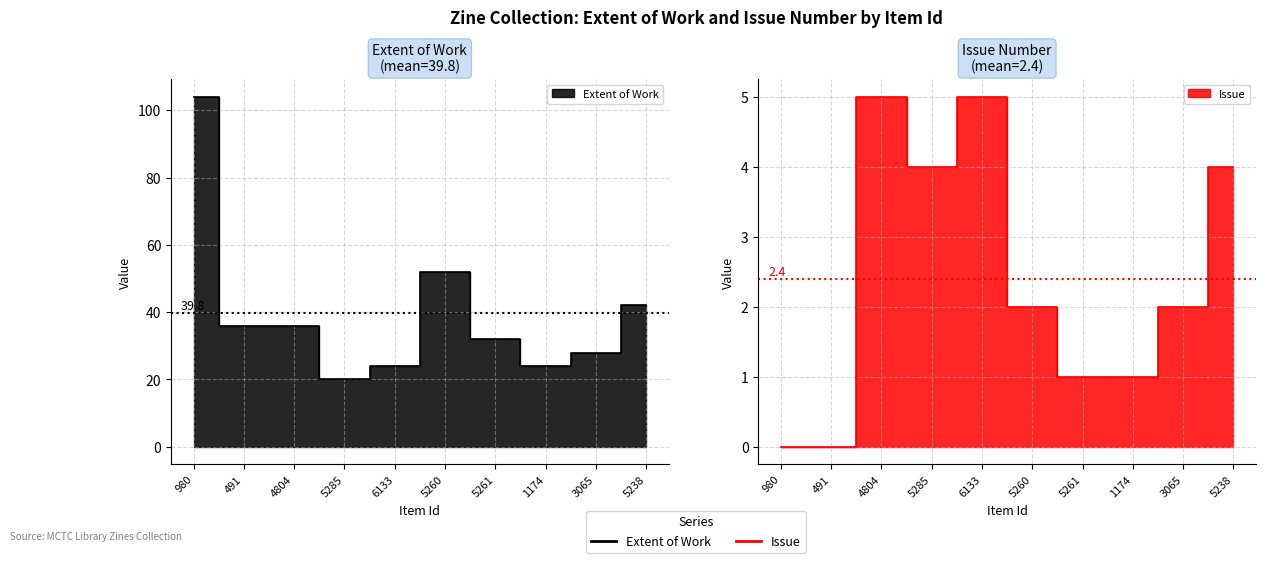

Rank the series by their maximum value, from lowest to highest.

Issue, Extent of Work